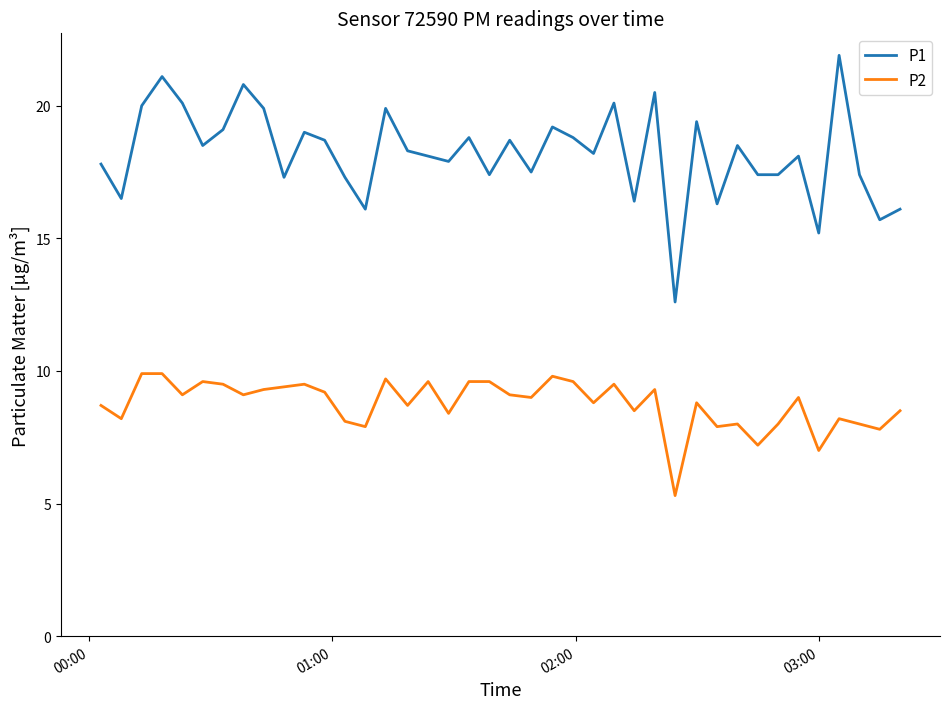

Which series has the largest total across all categories?

P1